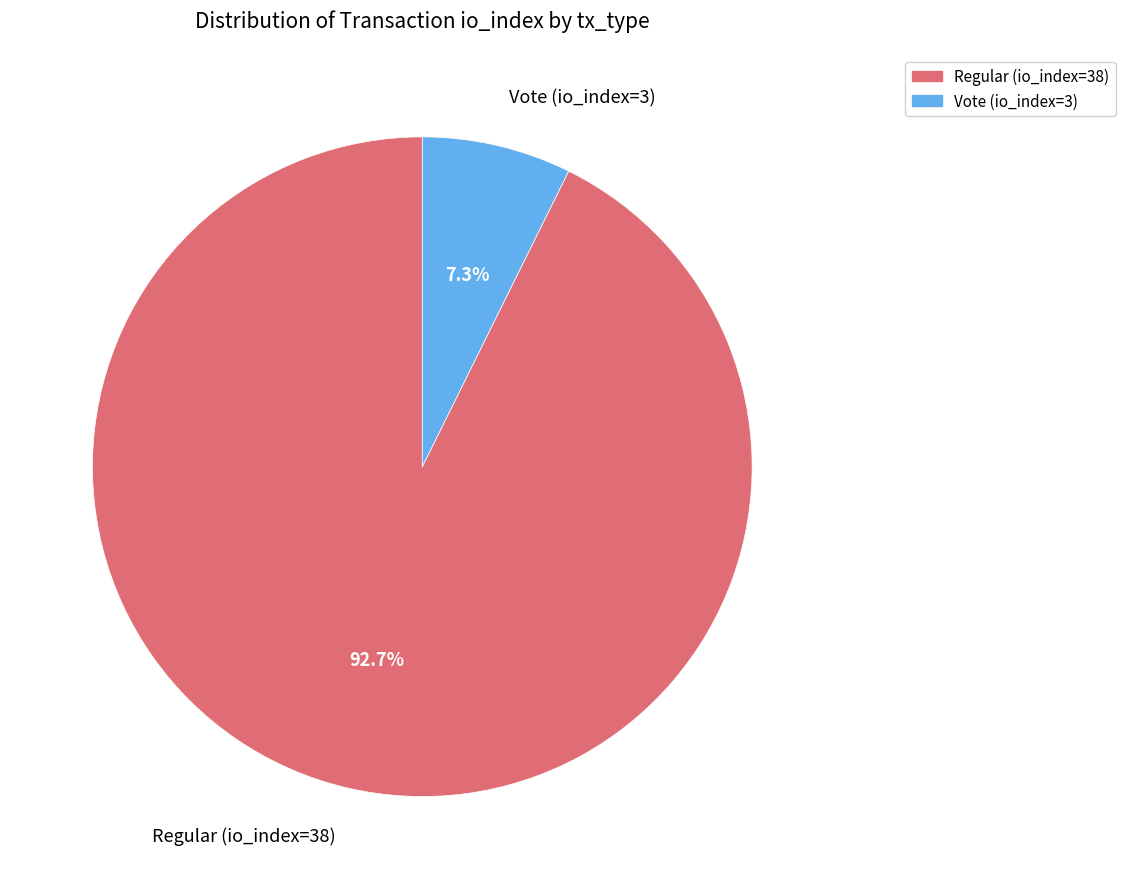

True or false: Regular (io_index=38) accounts for 82% of the total.

False